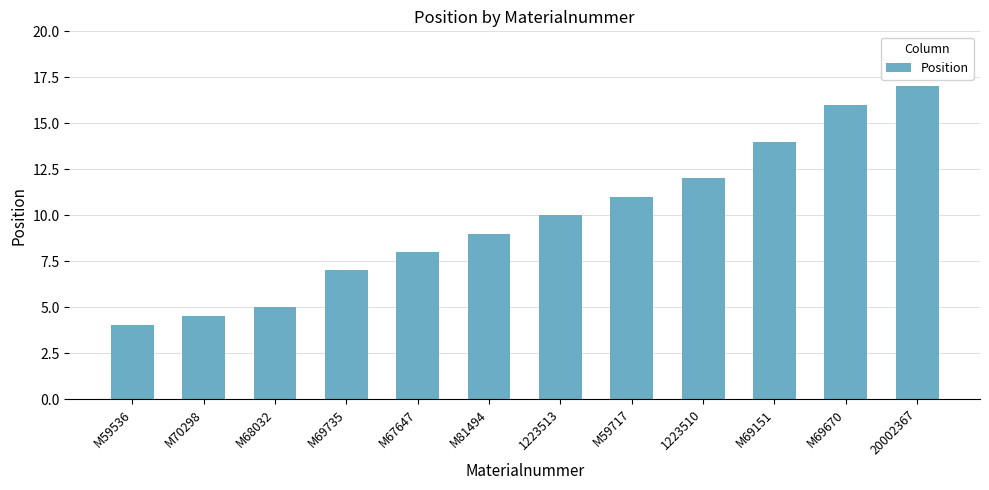

What is the minimum value shown in the chart?

4.0